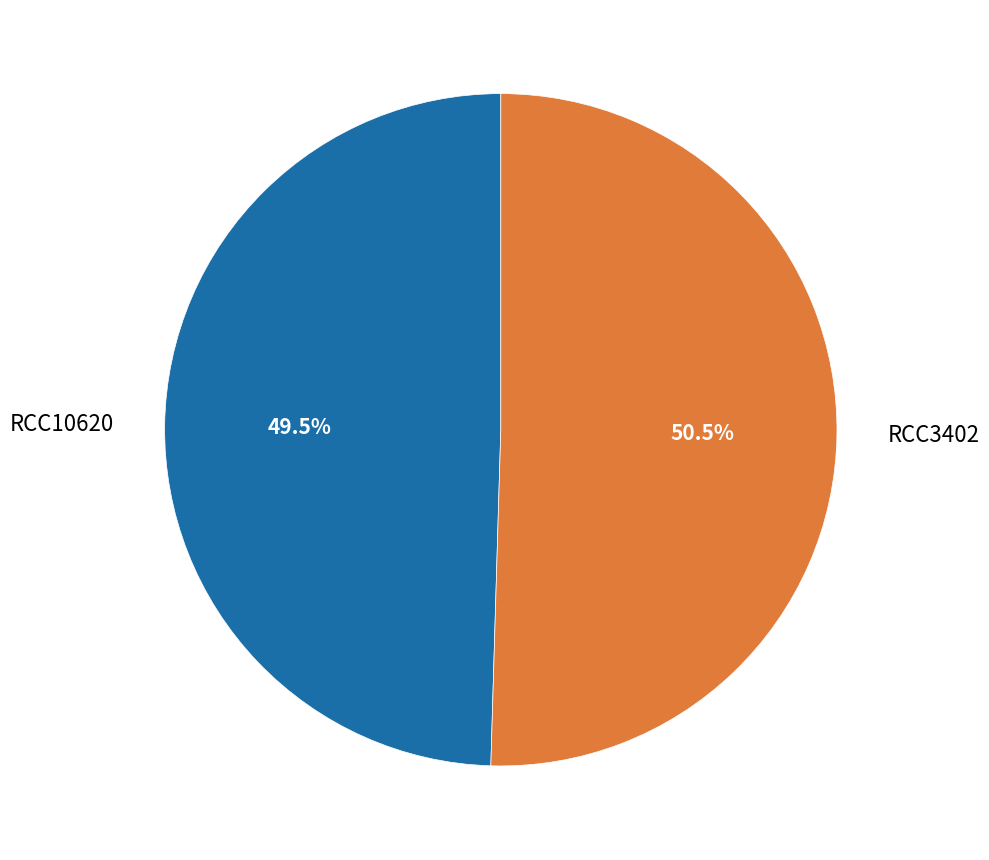

Combined, do RCC3402 and RCC10620 account for over 50%?

Yes